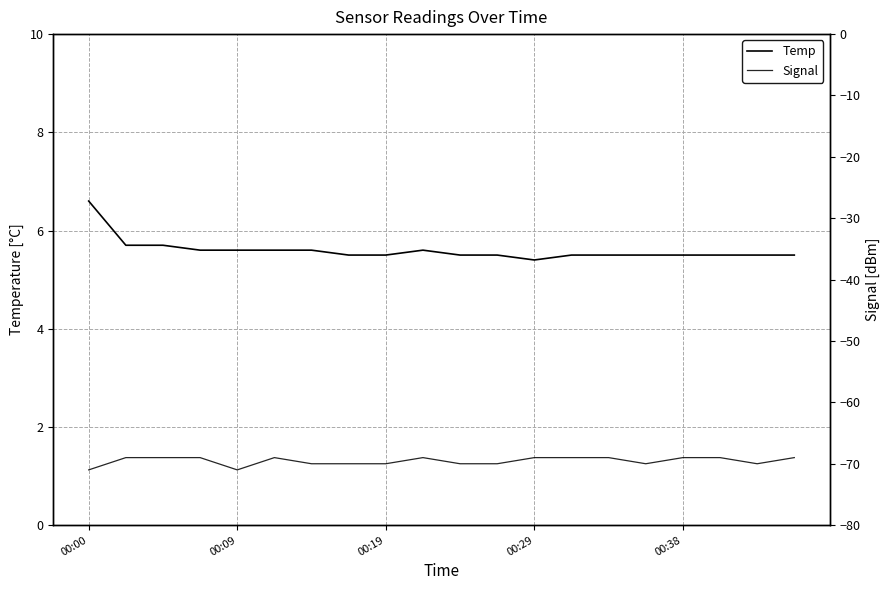

How many Temp values are between 5 and 6?

19